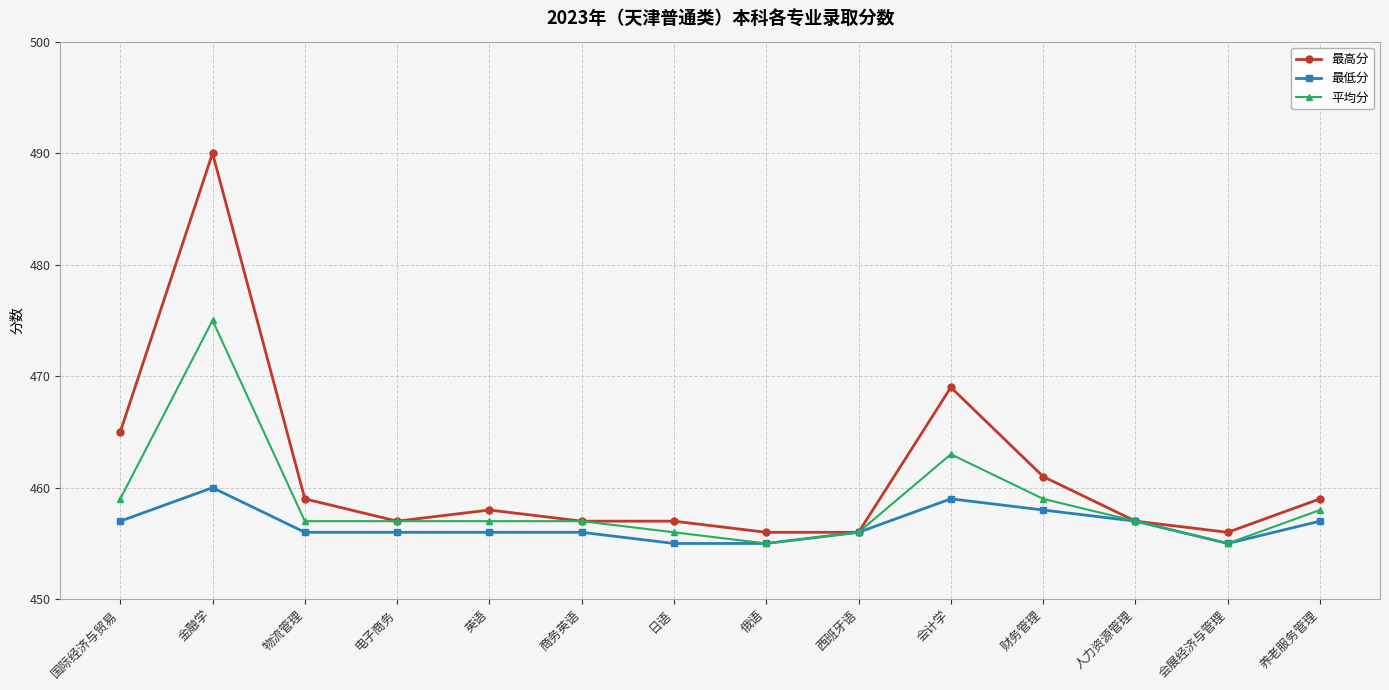

What is the average value of the 最高分 series?

461